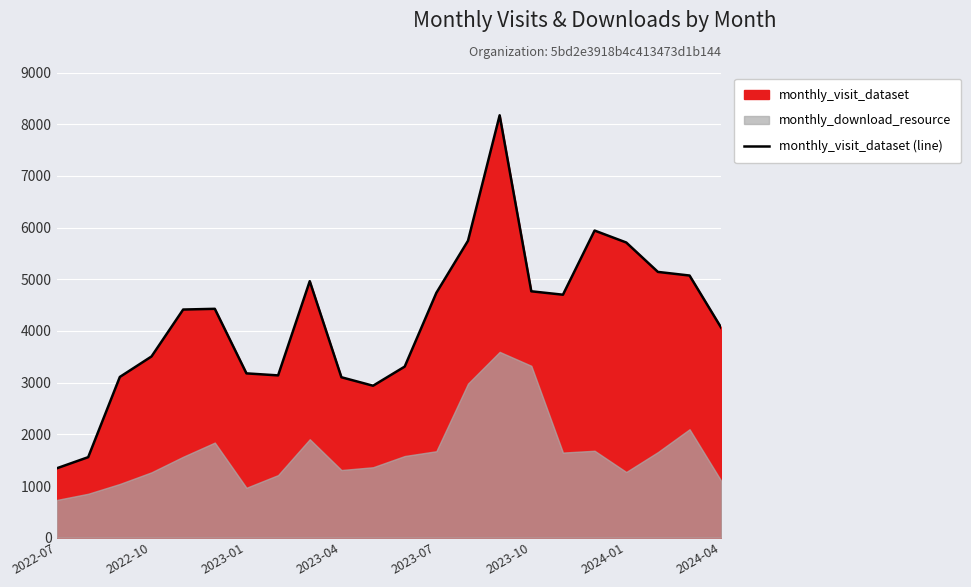

What is the value of the 22nd point from the left?

4062